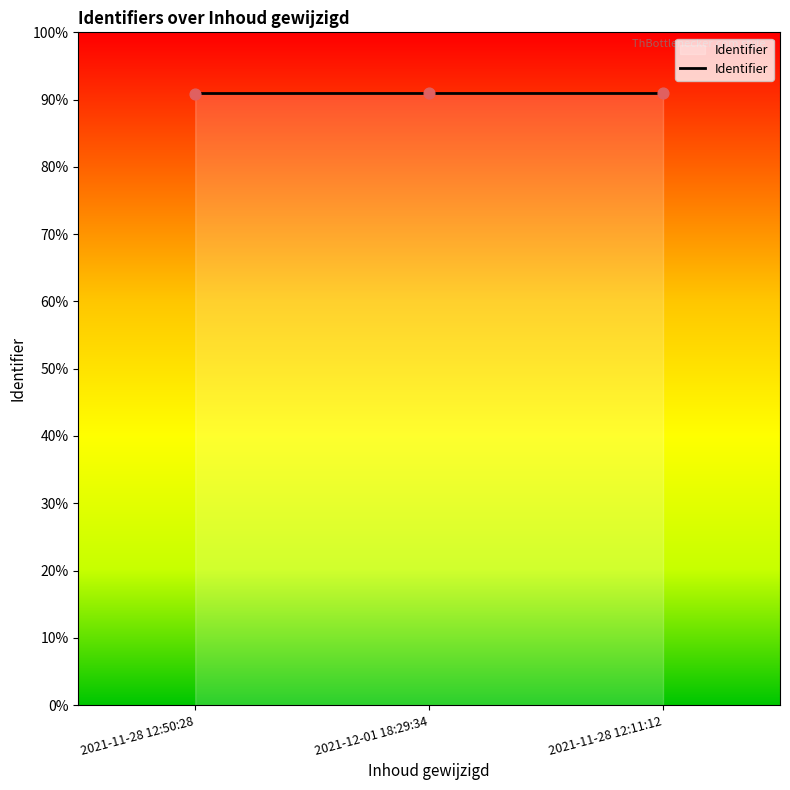

Does the chart have visible grid lines?

No